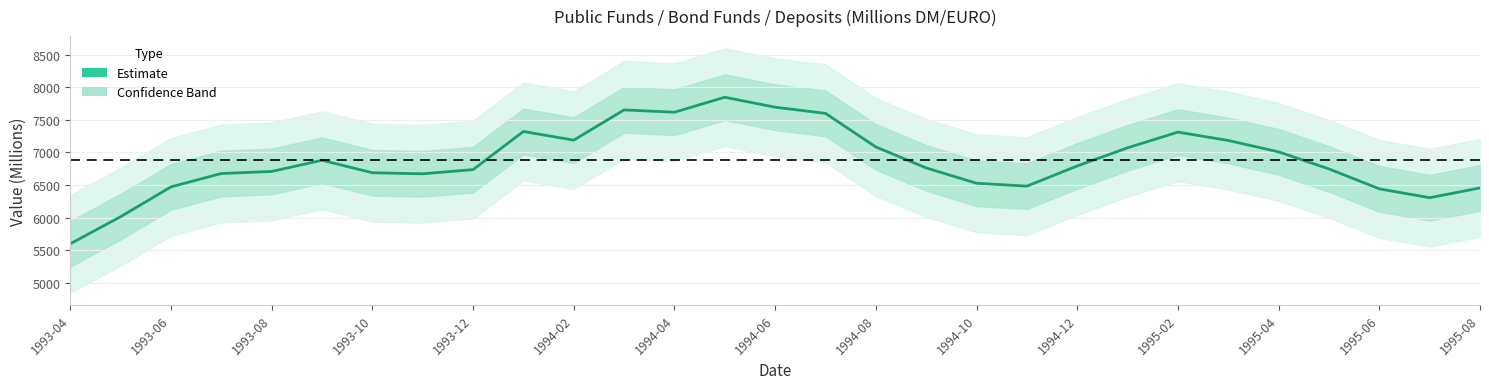

Read the value at 1995-02.

7311.6